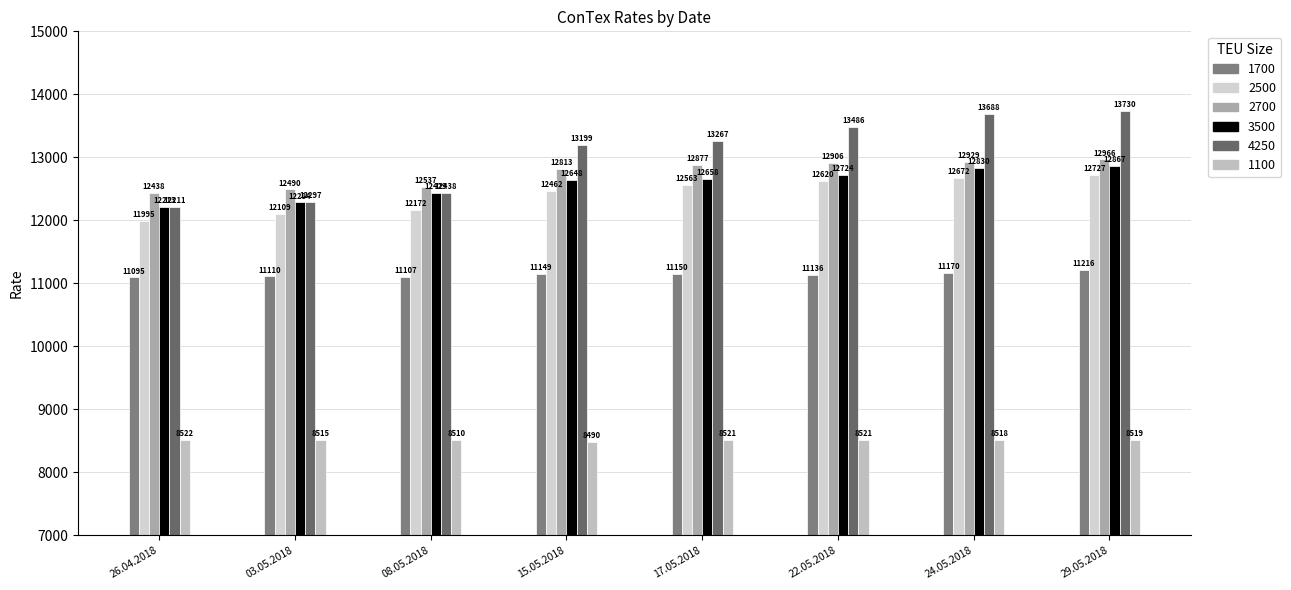

How many bars are there in total?

48